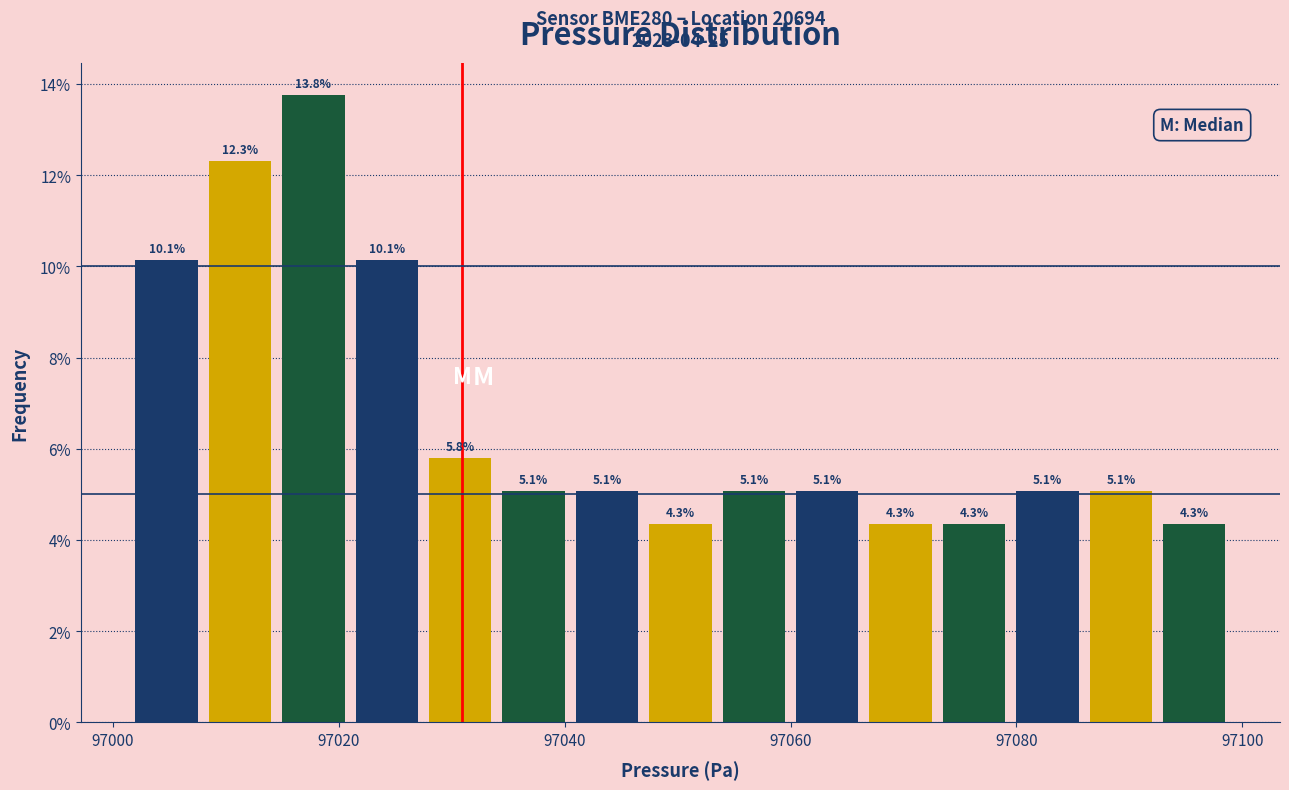

Read against the x-axis, roughly where is the centre of the tallest bar?

97018